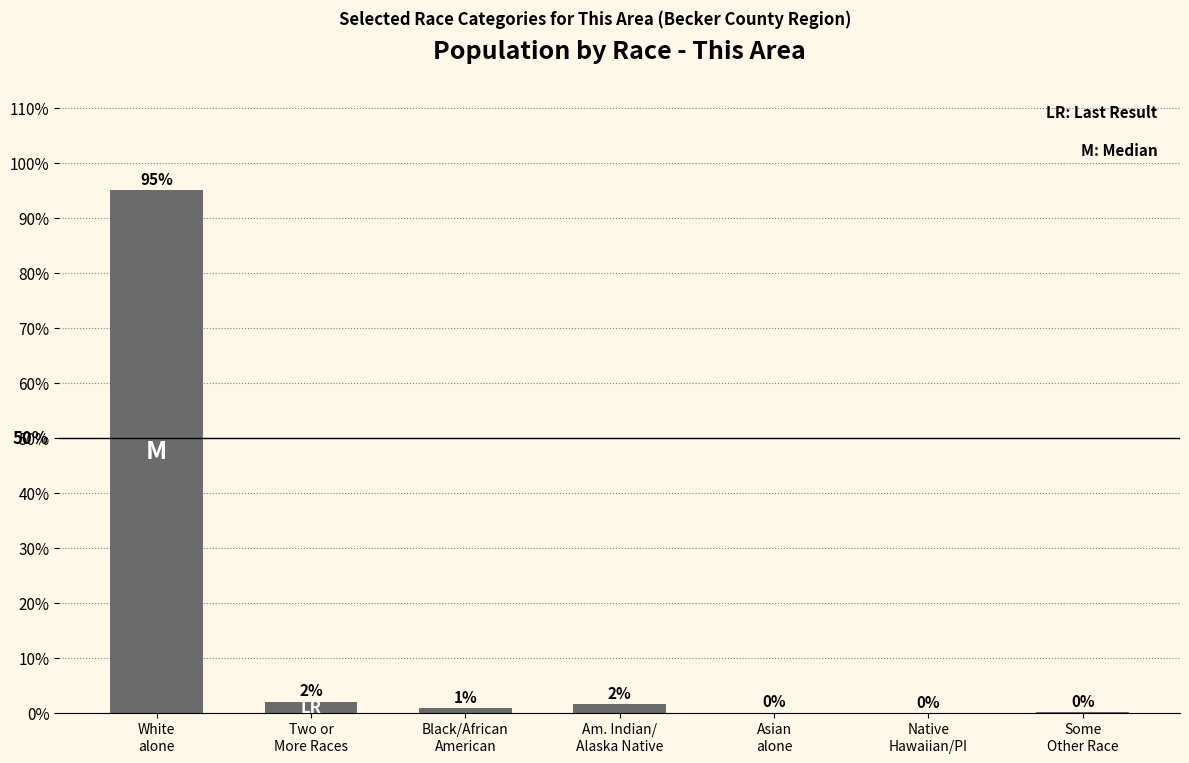

What is the maximum value shown in the chart?

95.1